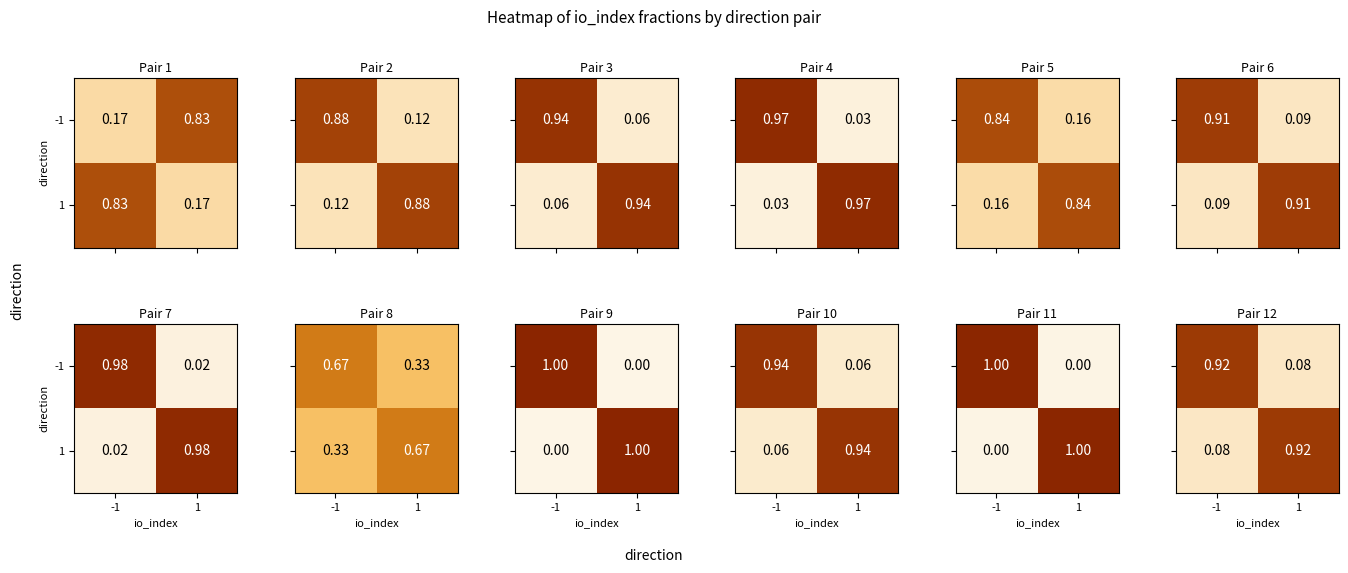

What is the sum of the -1 values at -1 and 1?

1.0